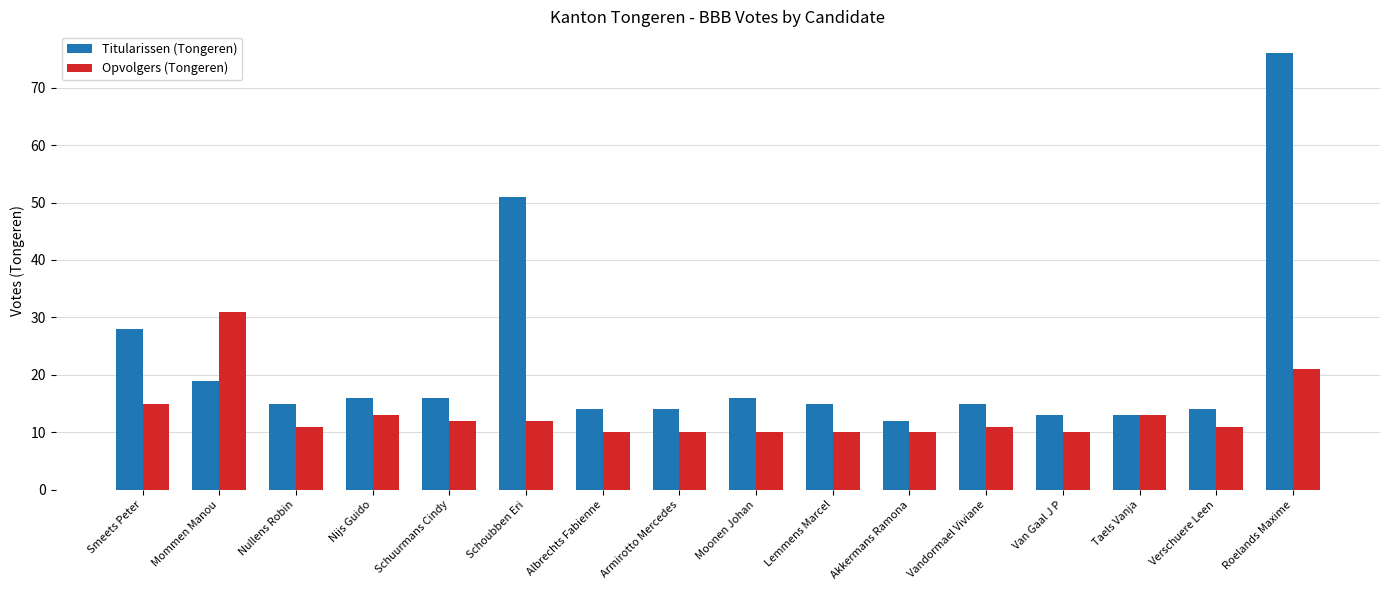

List the series in order of their peak value, lowest first.

Opvolgers (Tongeren), Titularissen (Tongeren)